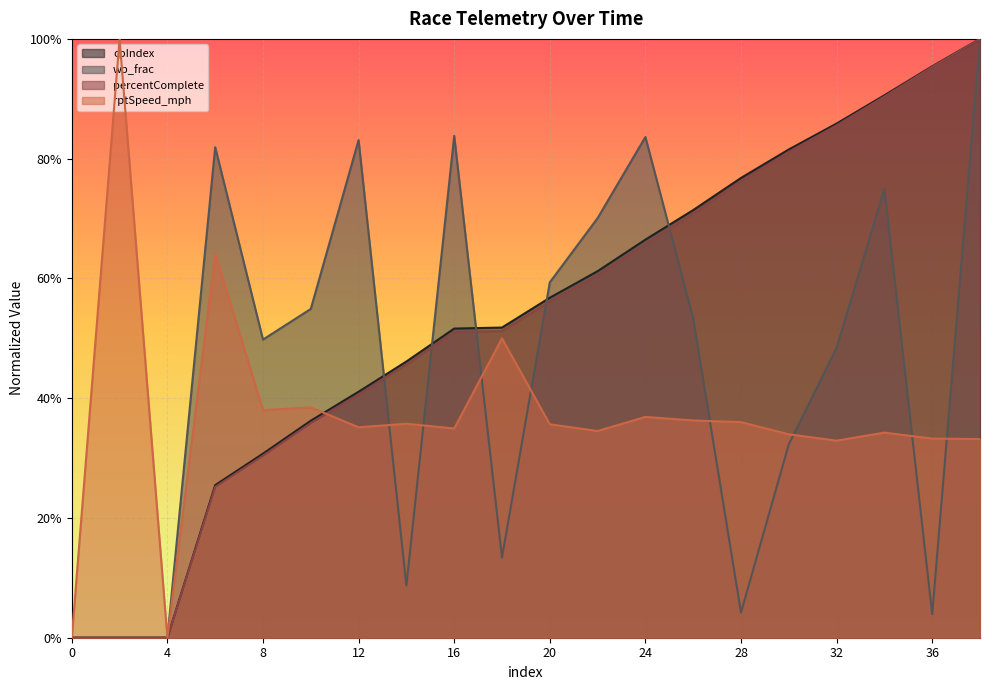

How many interior local valleys does the wp_frac series have?

5